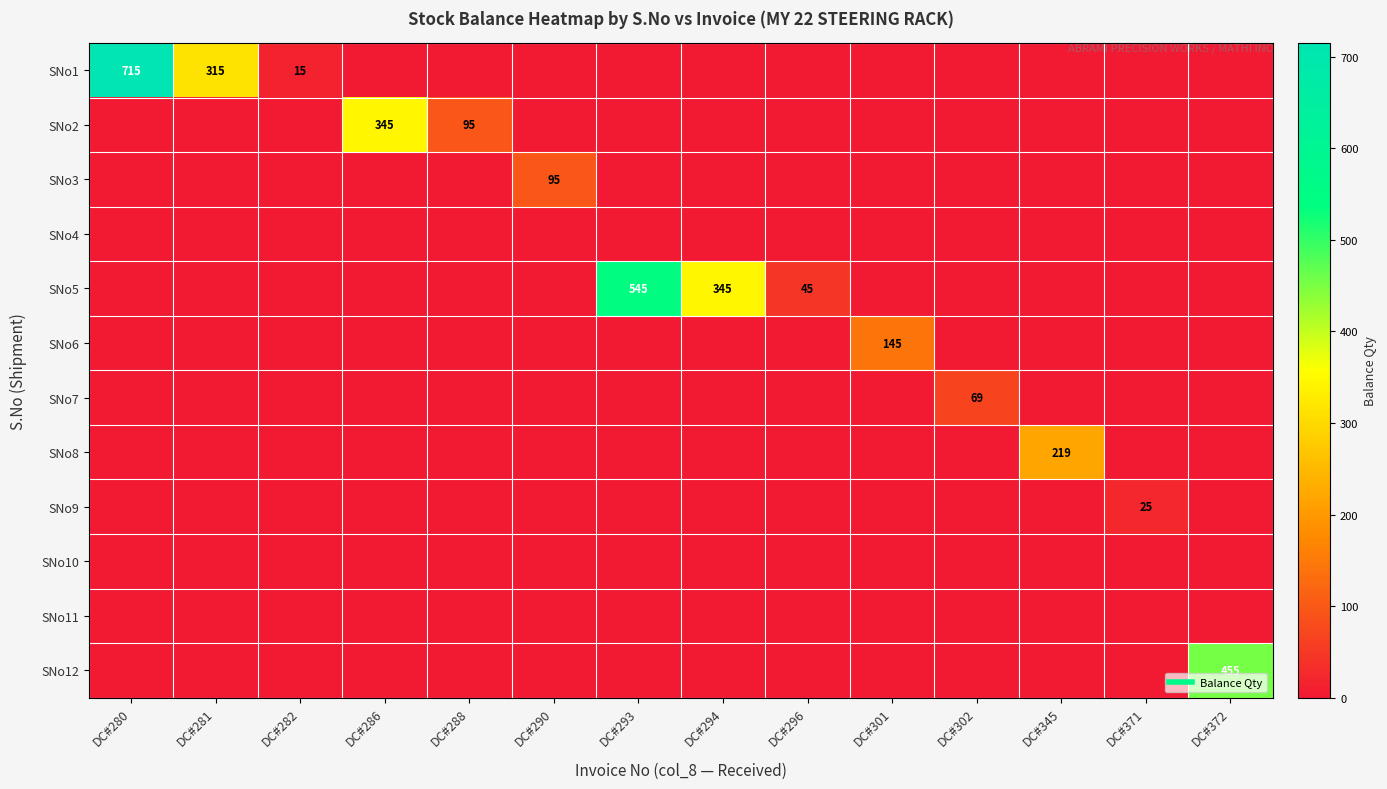

What is the spread (max minus min) of values at DC#302?

69